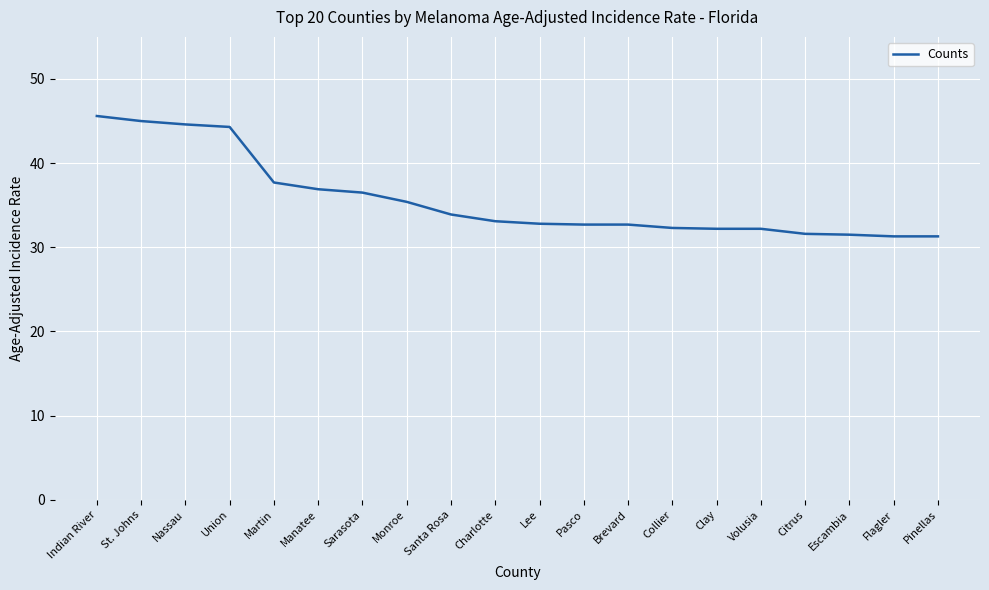

The value at Brevard is 32.7. True or false?

True